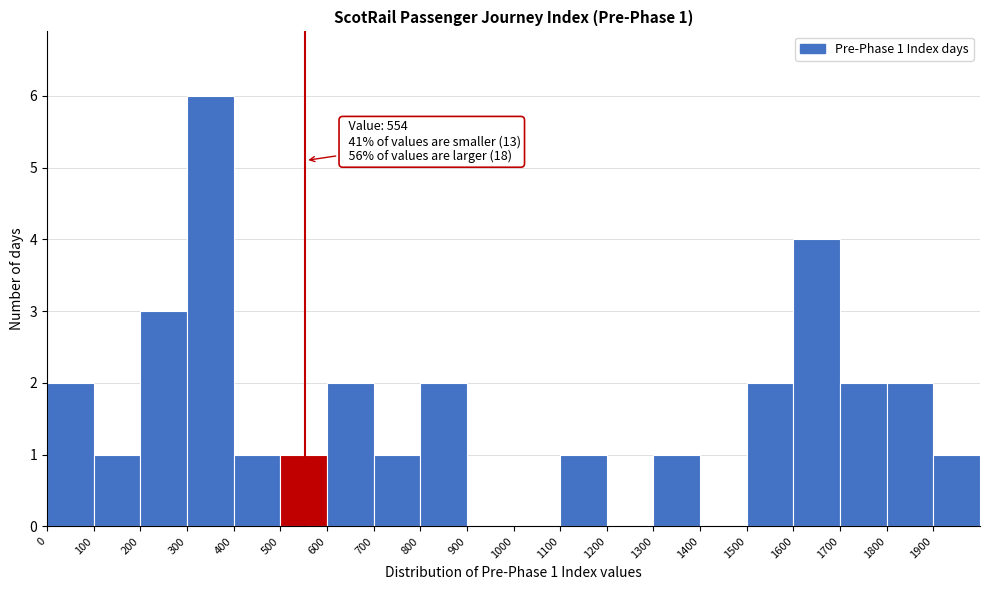

Over which range of the x-axis is the bar tallest?

300 to 400